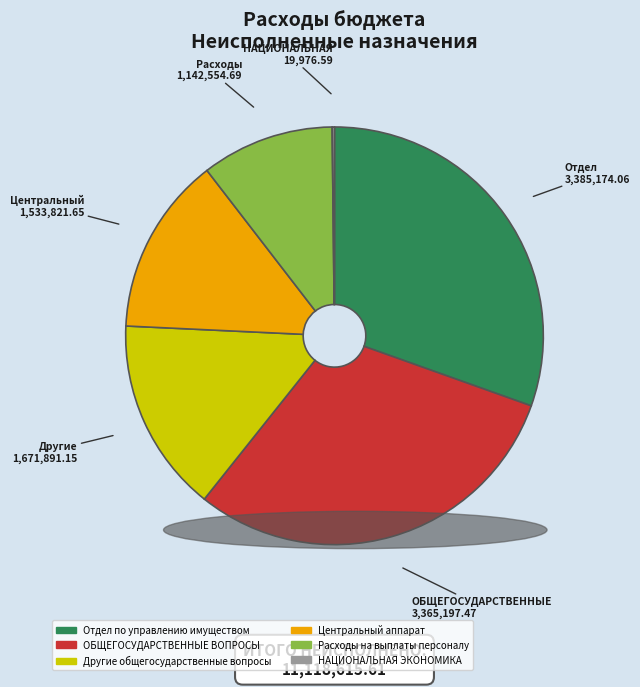

Approximately how many times larger is the value at Другие общегосударственные вопросы compared to Отдел по управлению имуществом?

0.5